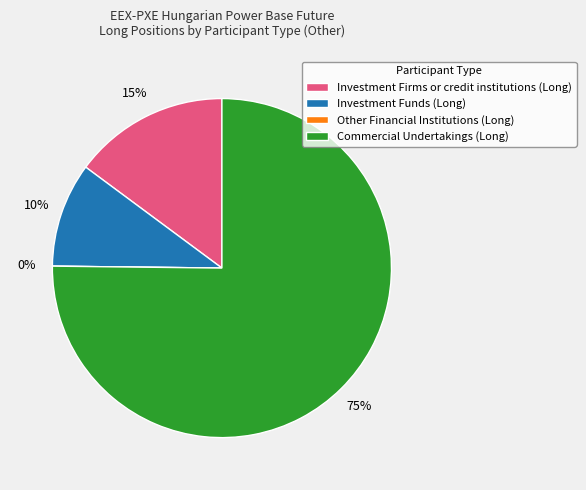

To the nearest percent, what is the difference between the Commercial Undertakings (Long) and Other Financial Institutions (Long) slice percentages?

75%